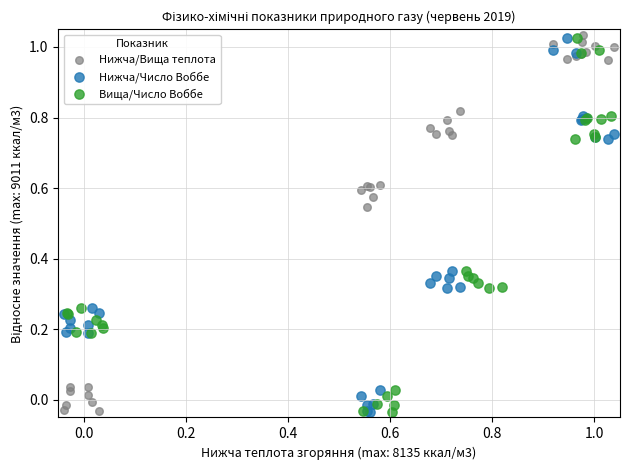

What are all the series names shown in the legend?

Нижча/Вища теплота, Нижча/Число Воббе, Вища/Число Воббе